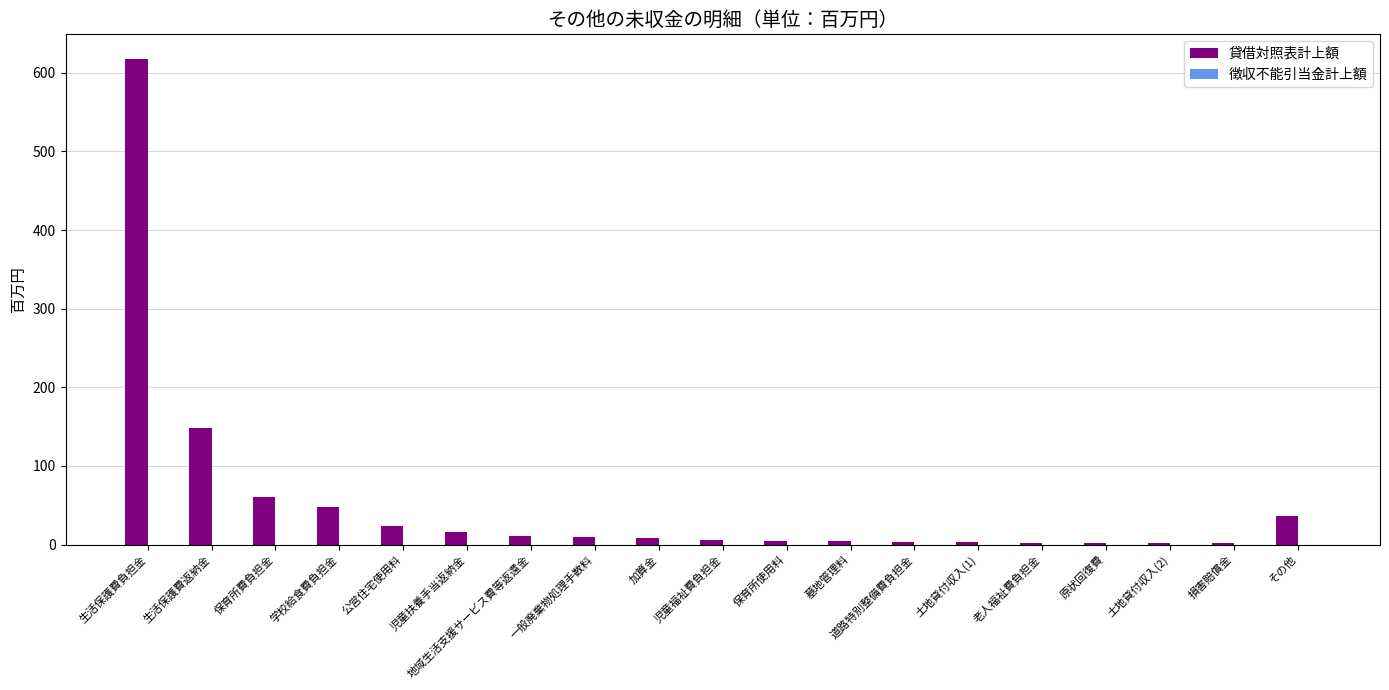

What is the sum of all values?

1007